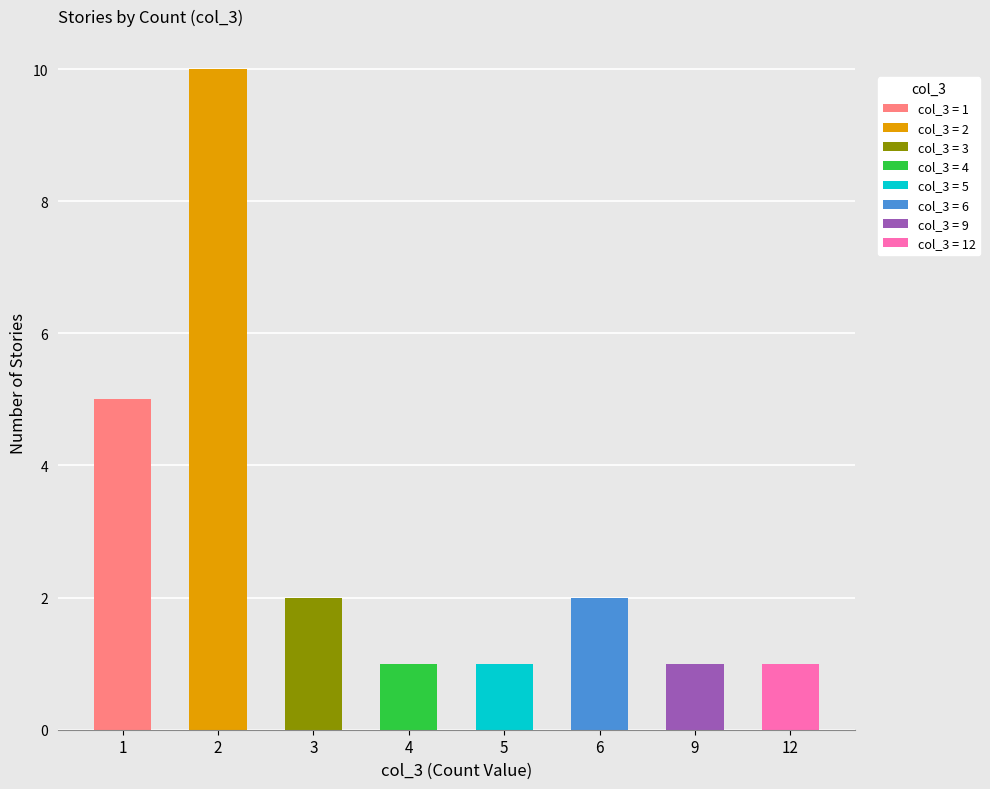

How many data points does each series have?

8